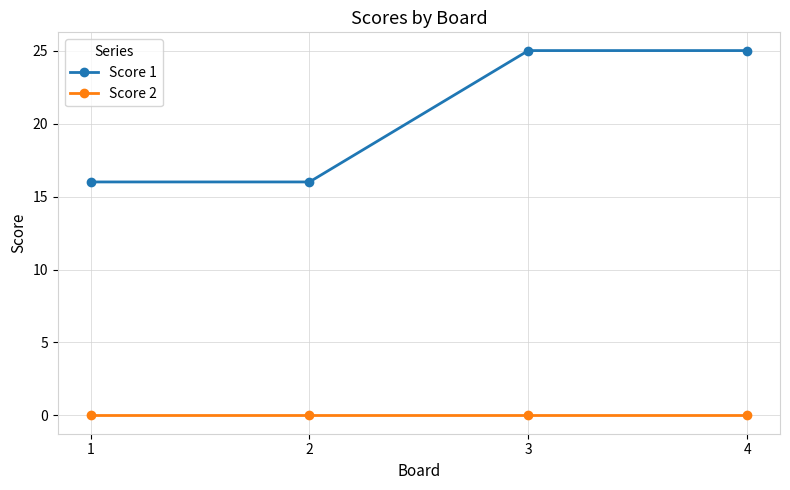

Reading left to right, extract all data points from this chart.

Score 1: 1=16	2=16	3=25	4=25
Score 2: 1=0	2=0	3=0	4=0